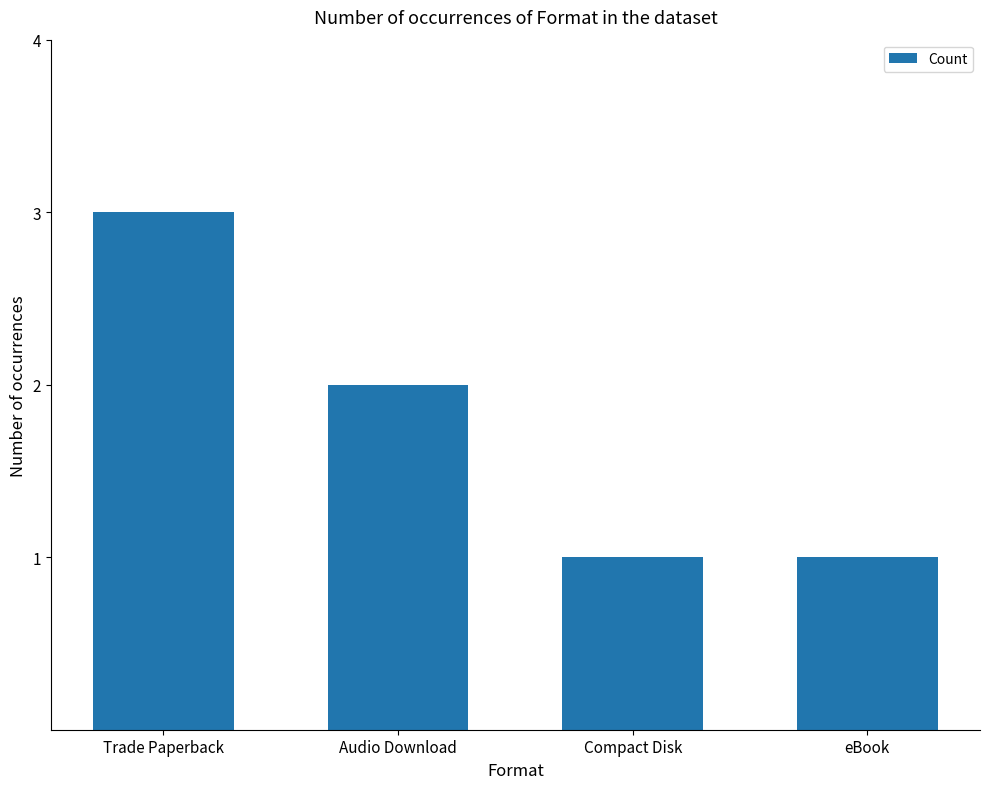

What is the sum of the values at eBook and Trade Paperback?

4